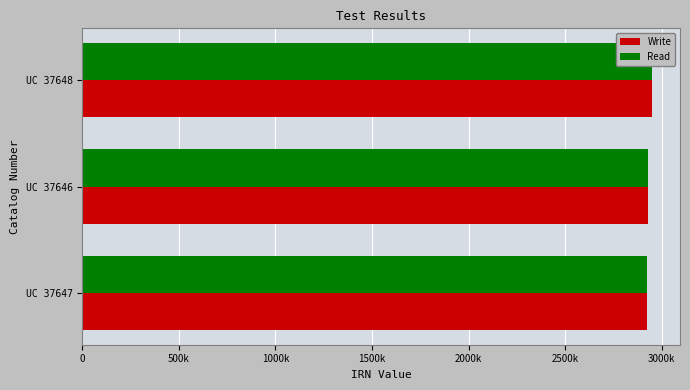

What is the sum of all Read values?

8797177